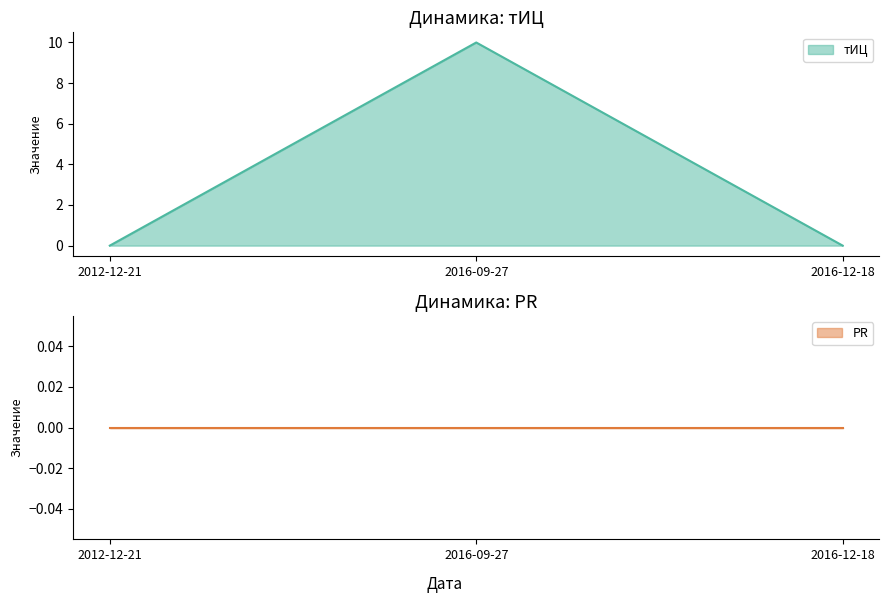

Count the number of values greater than 0.

1